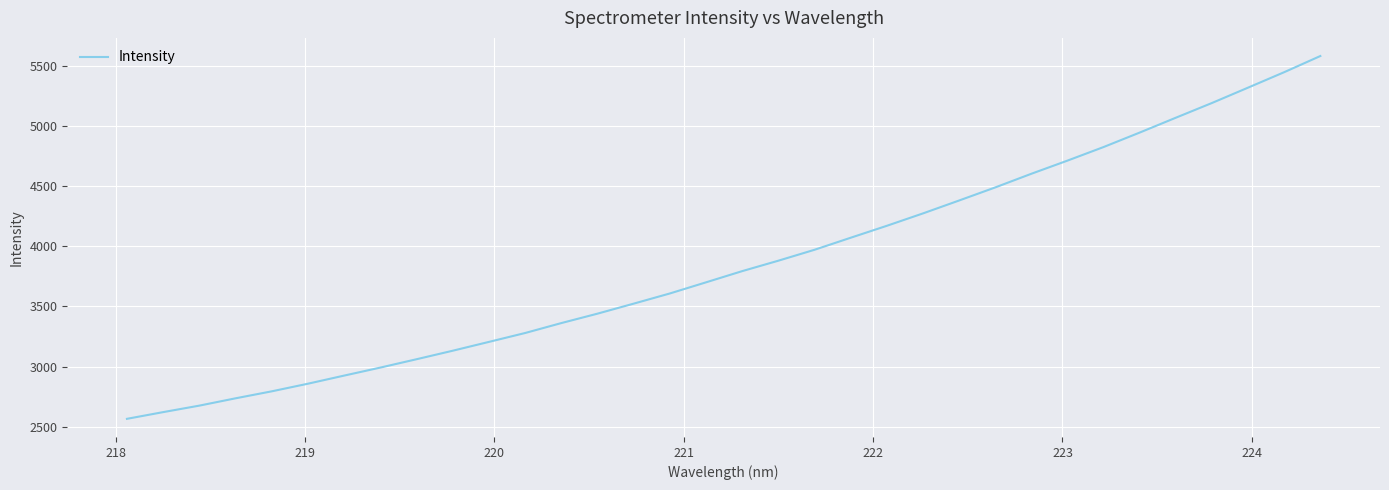

What is the maximum value shown in the chart?

5583.9